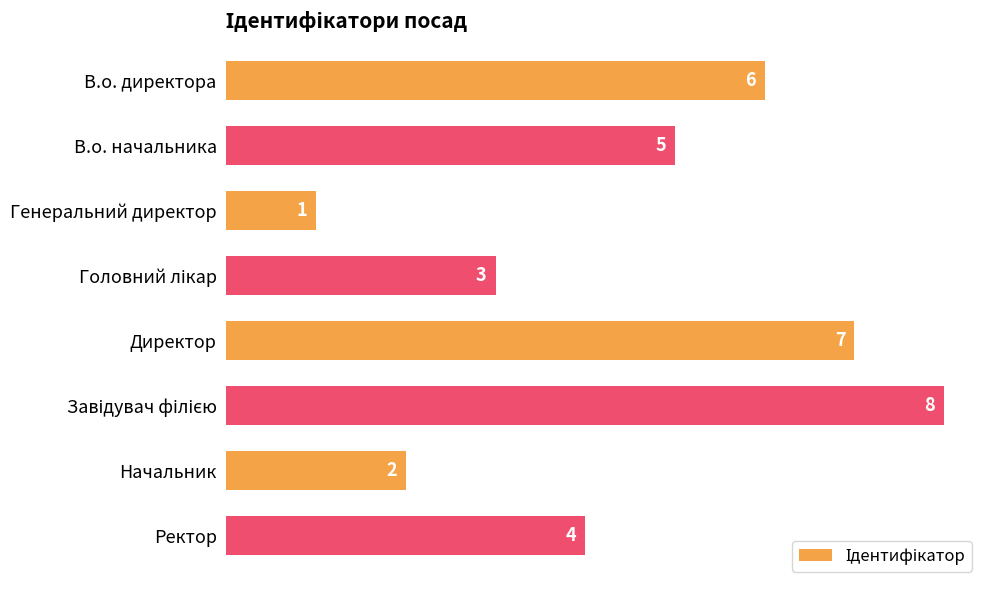

What is the minimum value shown in the chart?

1